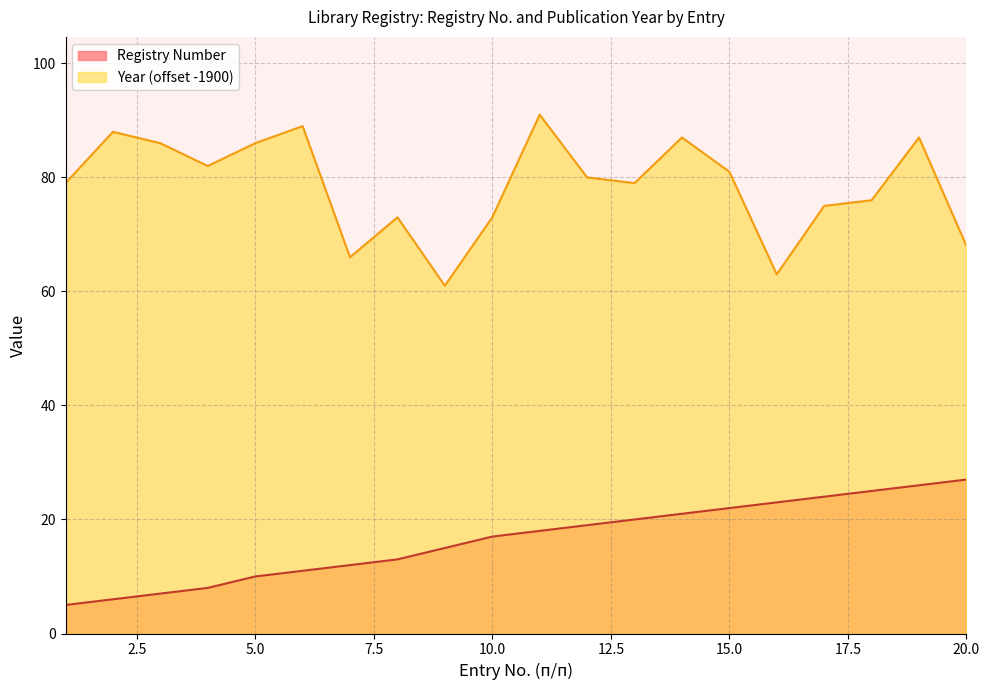

Rank the series by their maximum value, from highest to lowest.

Year (offset -1900), Registry Number